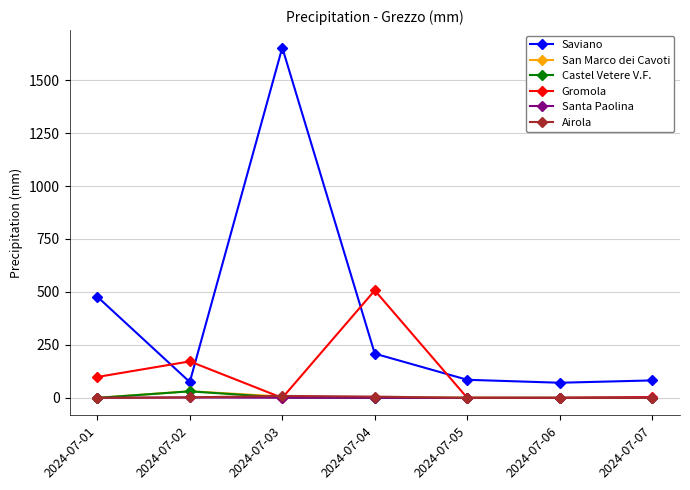

Between 2024-07-04 and 2024-07-07, which series saw the biggest shift?

Gromola